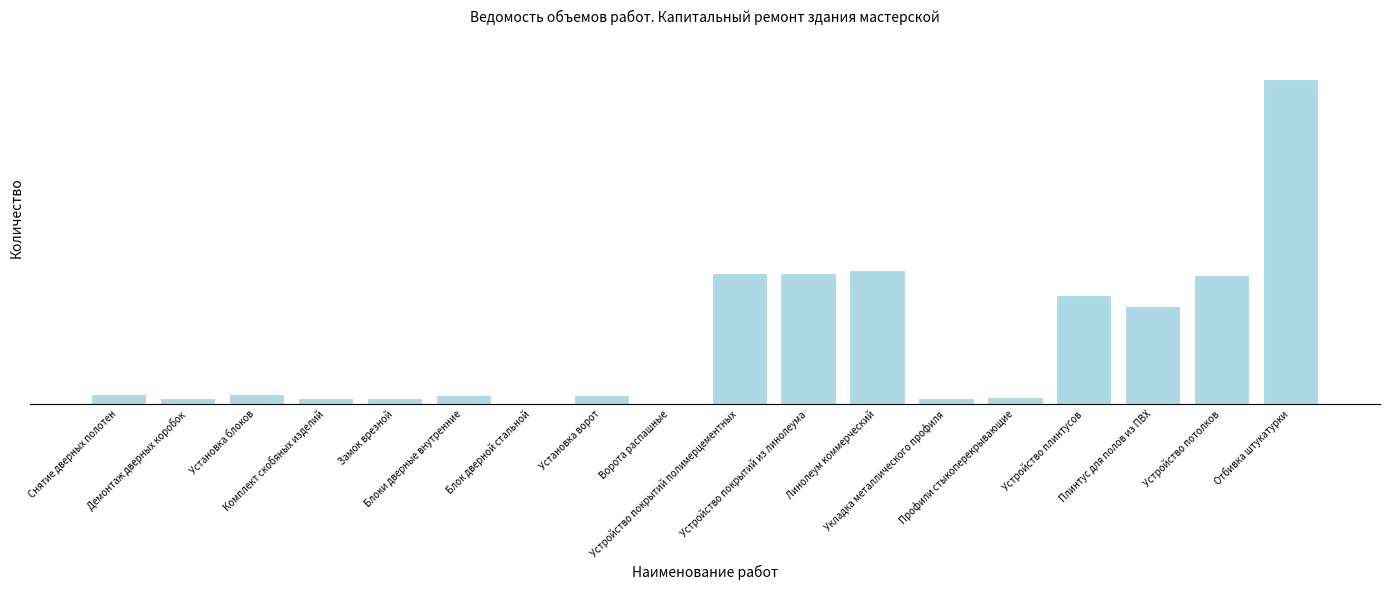

At which label does the data first exceed 22?

Снятие дверных полотен